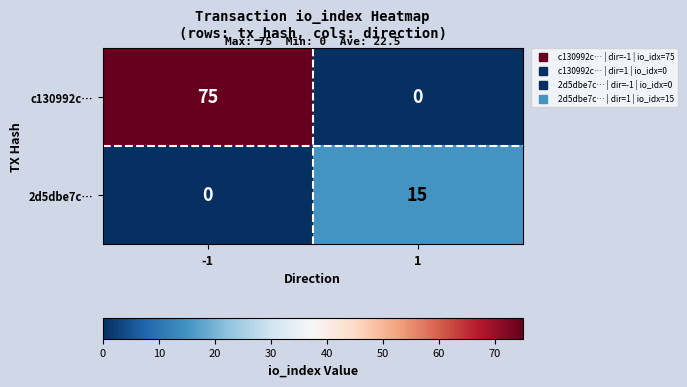

Is it true that c130992c… equals 0 at 1?

True